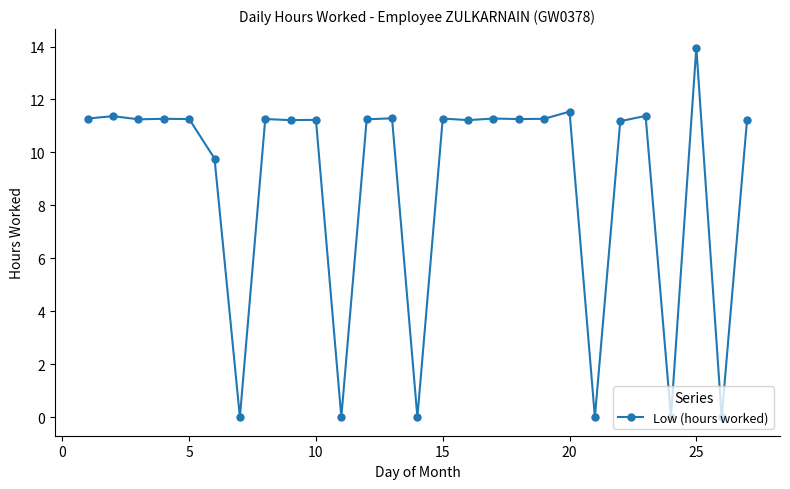

Does the chart display data point markers on the line(s)?

Yes